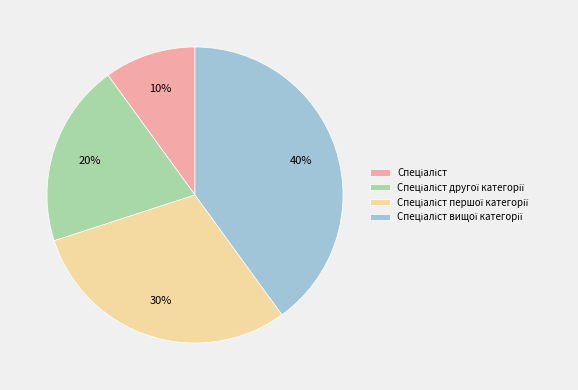

To the nearest percent, what is the difference between the largest and smallest slice percentages?

30%